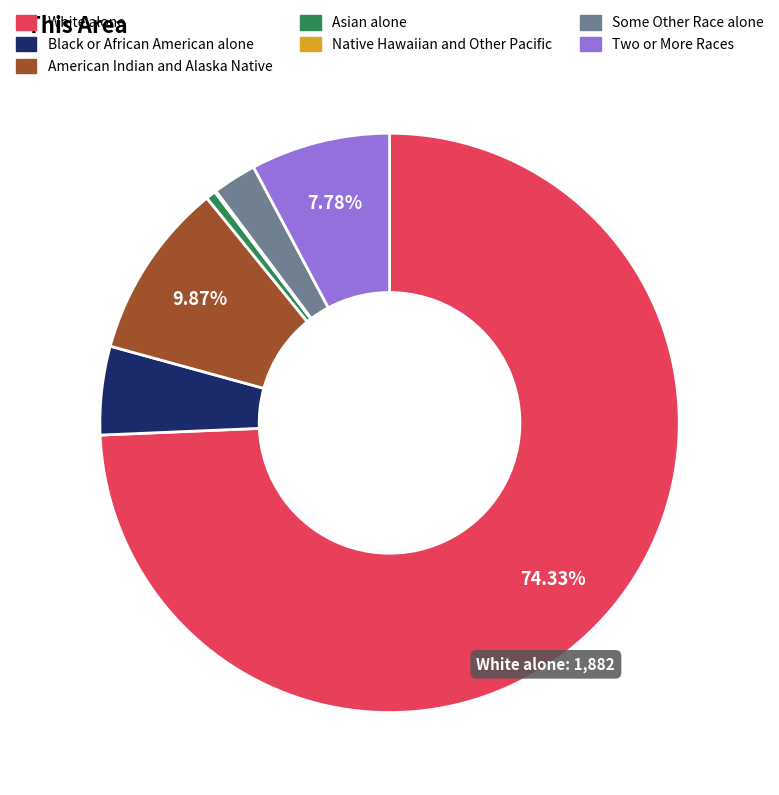

Which has a higher value, Some Other Race alone or American Indian and Alaska Native?

American Indian and Alaska Native